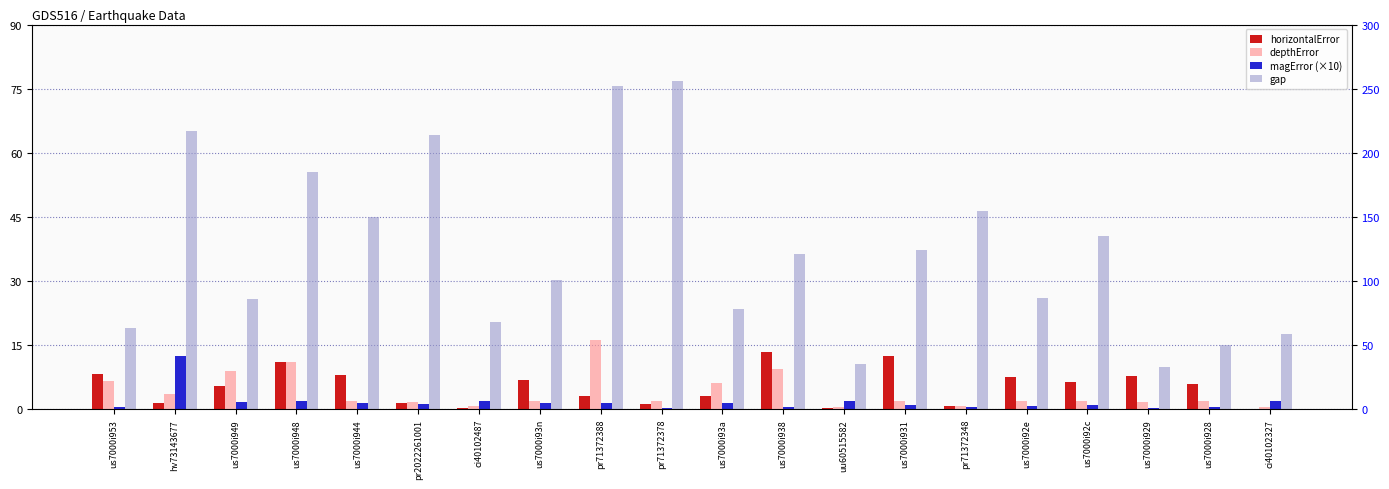

At which label does gap first exceed 121?

hv73143677